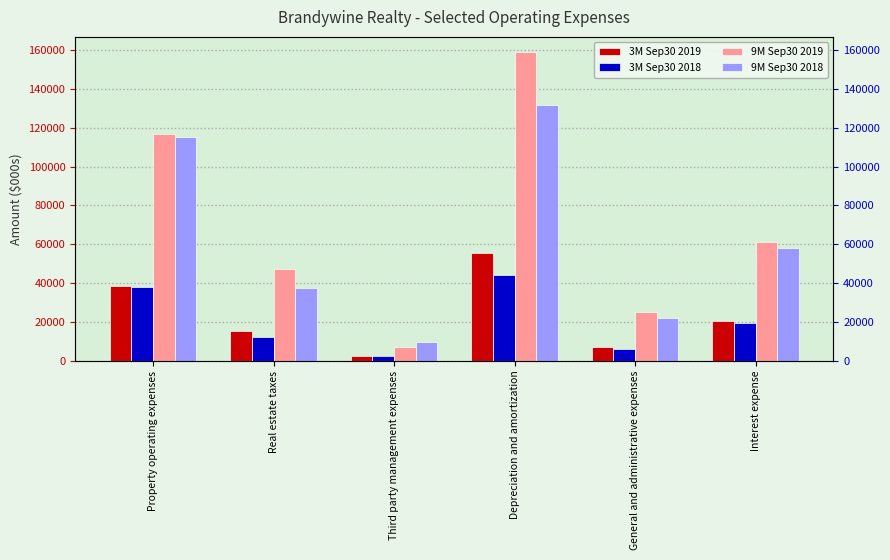

At which label does 9M Sep30 2019 reach its peak?

Depreciation and amortization